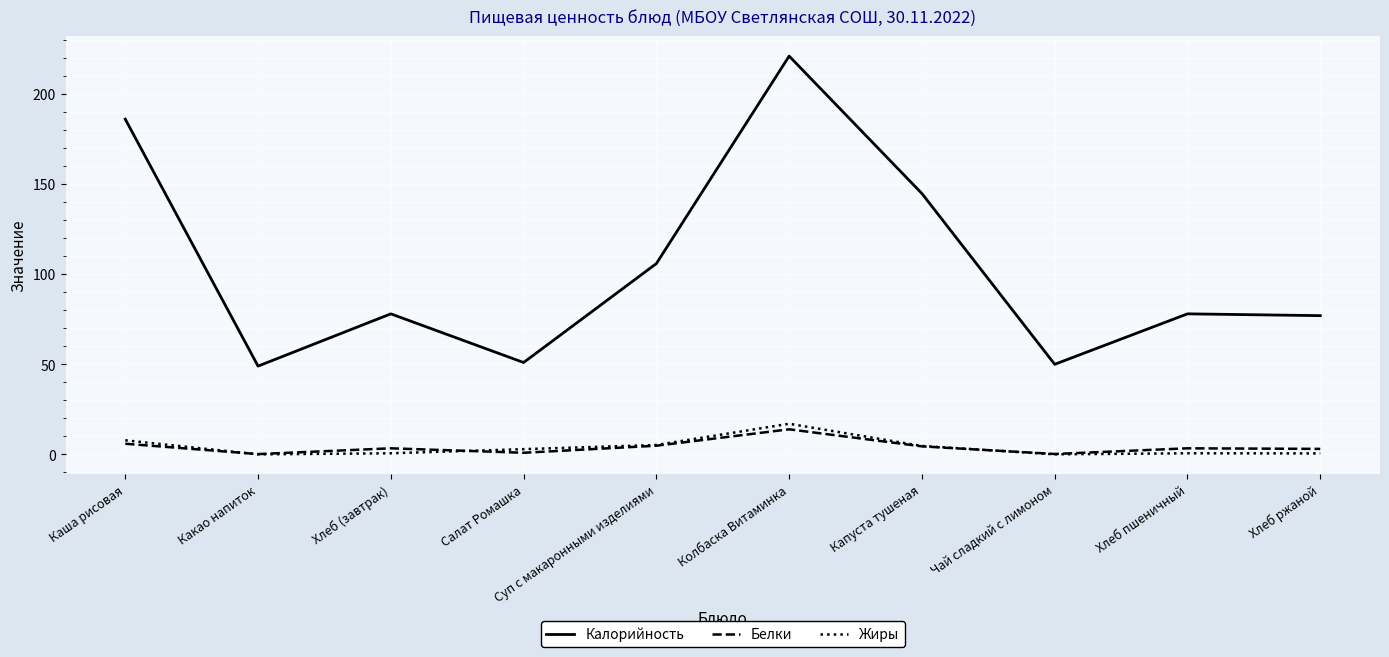

What position from the right is Какао напиток?

9